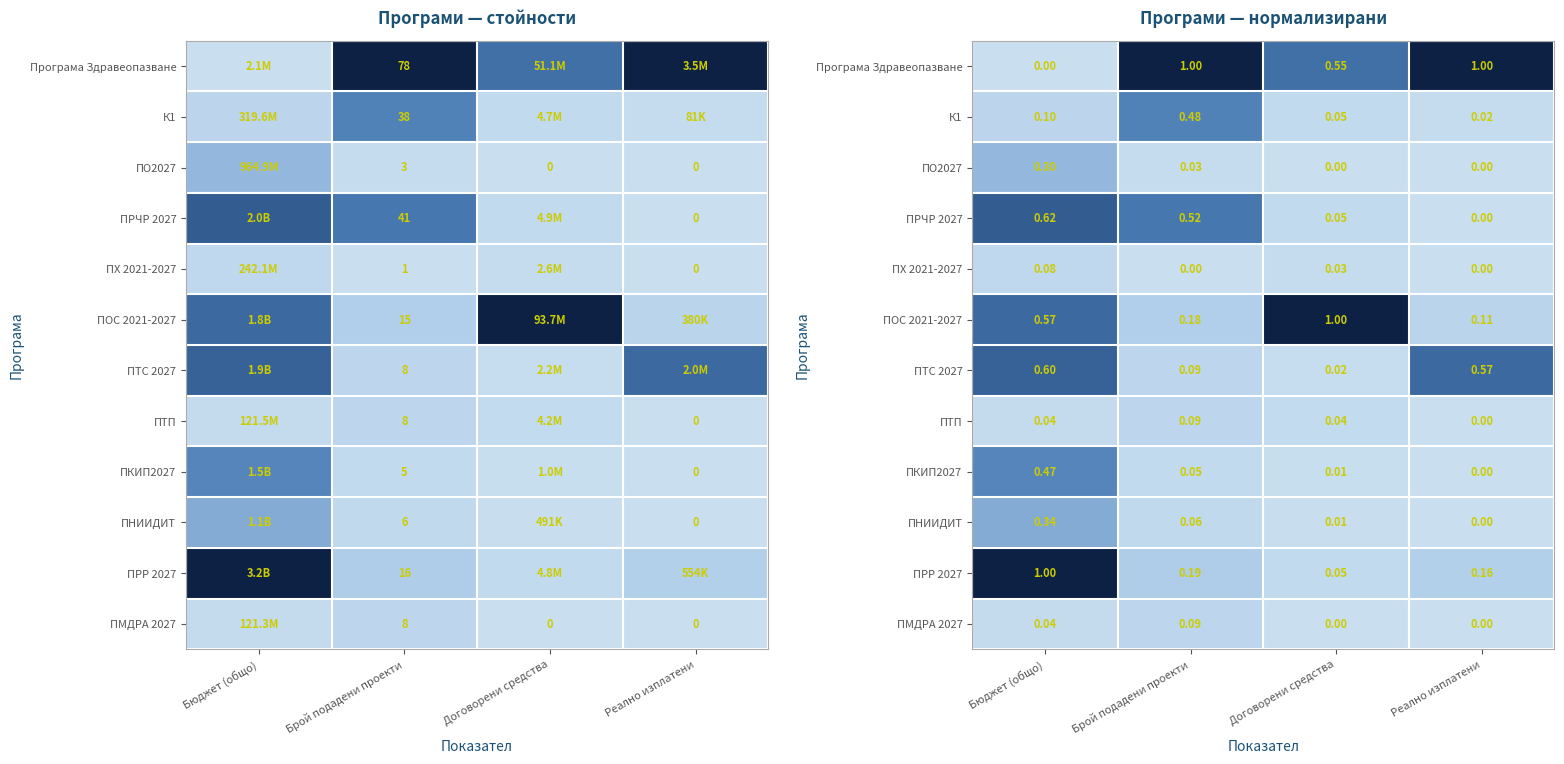

What is the difference between the maximum and minimum values in the ПХ 2021-2027 series?

0.1